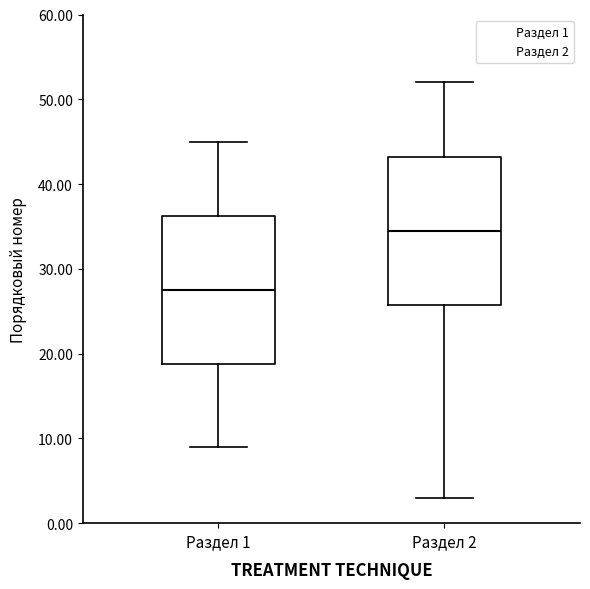

Which box's median line is the lowest?

Раздел 1